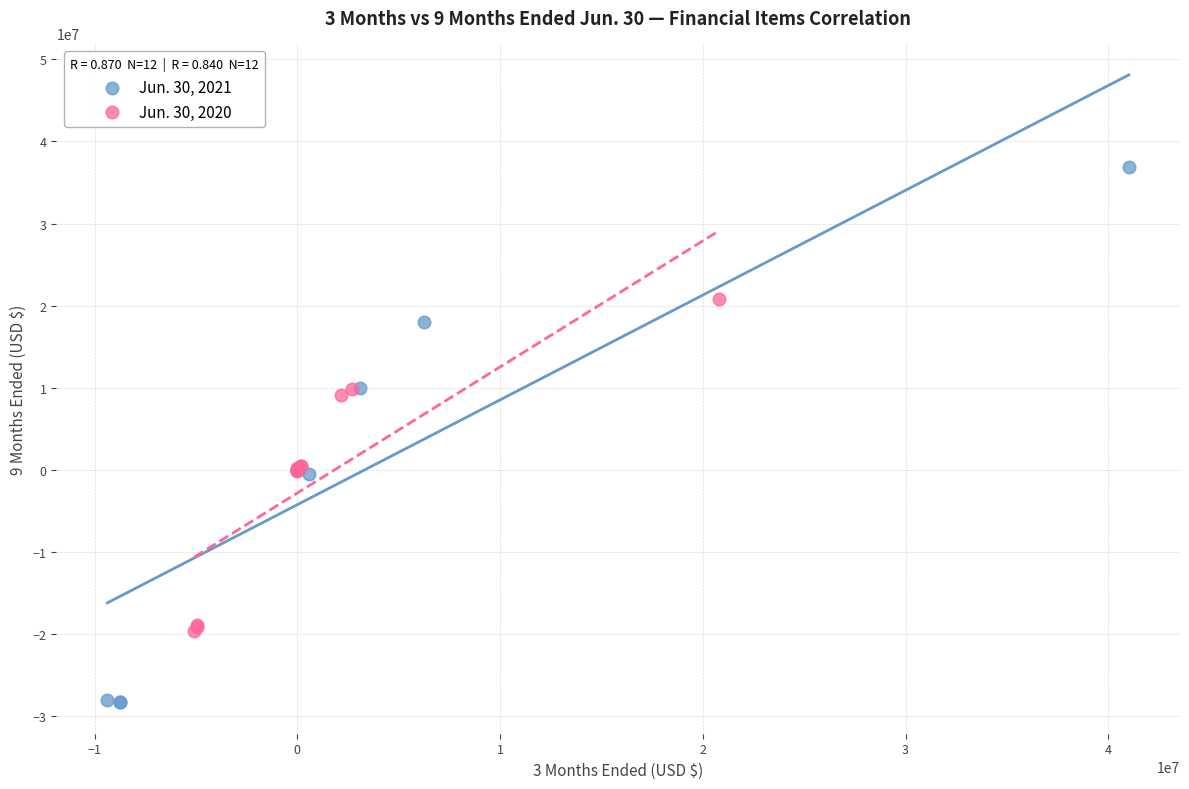

Which series contains the highest Y value?

Jun. 30, 2021